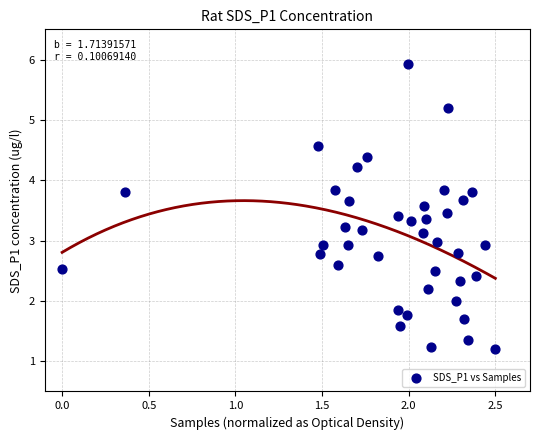

What is the range of Y values (max minus min)?

4.7